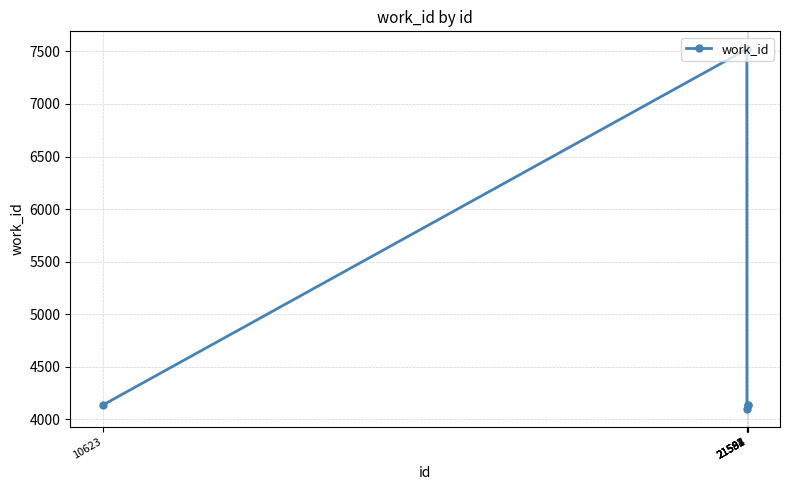

The value at 10623 is 4136. True or false?

True